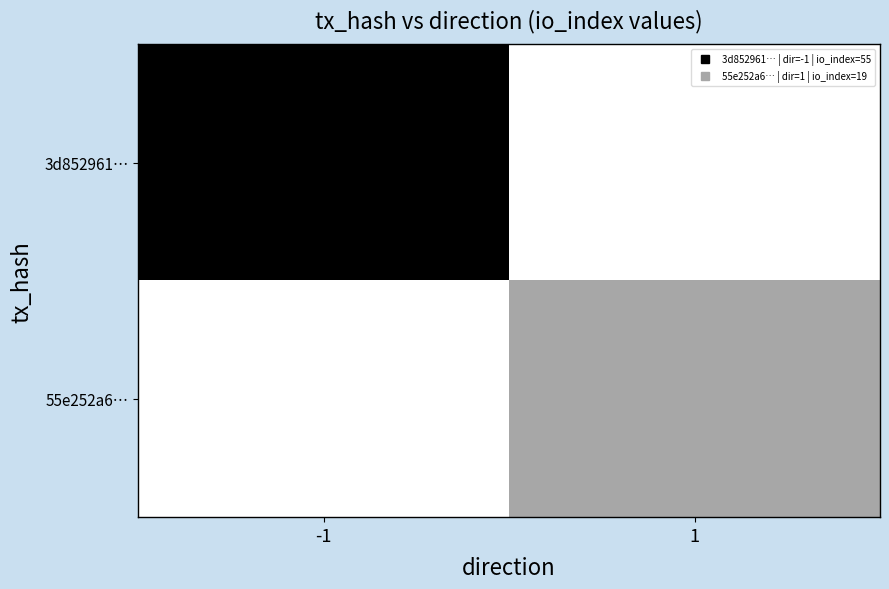

List the series in order of their overall mean, lowest first.

55e252a6…, 3d852961…